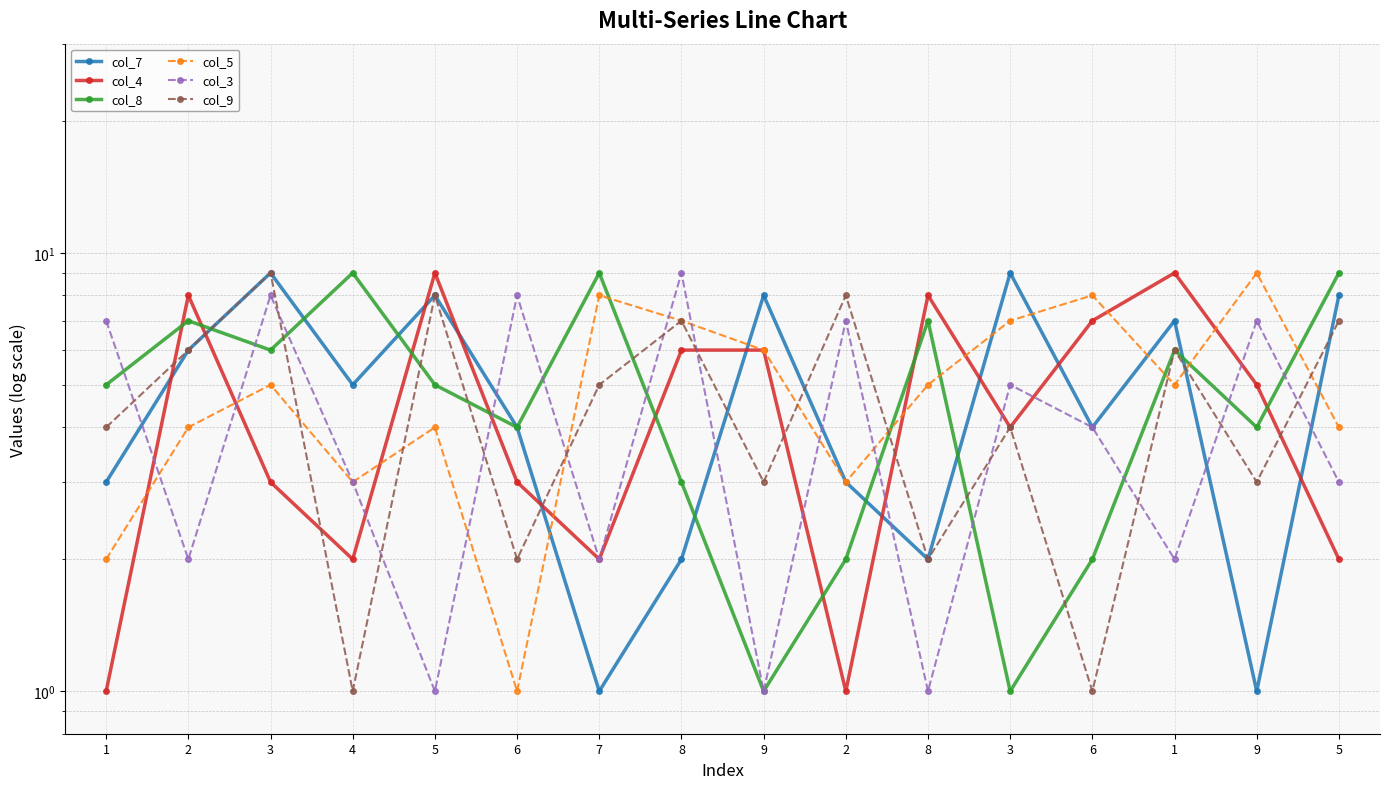

Which series has the largest range (max minus min)?

col_7